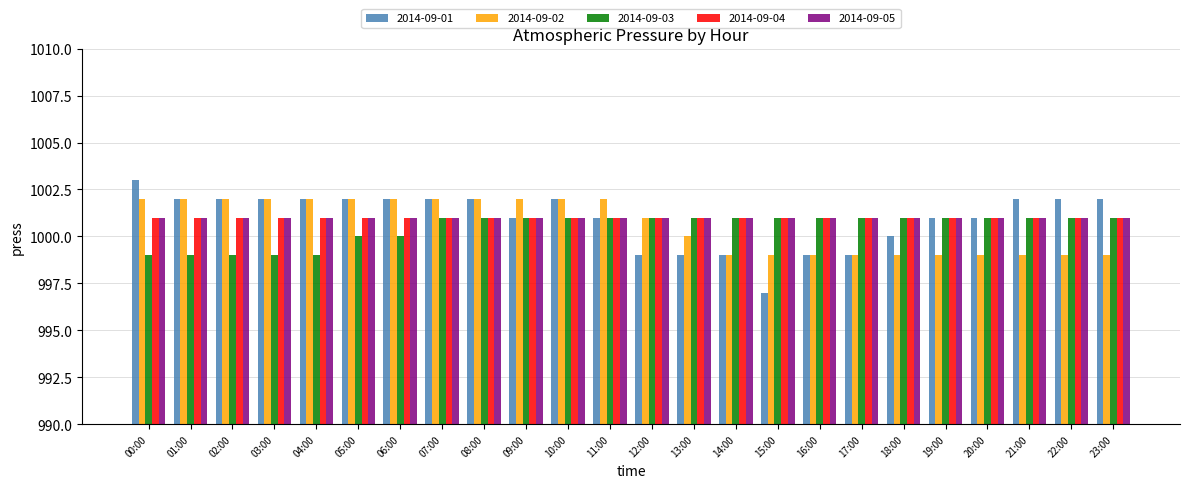

What is the maximum value shown in the chart?

1003